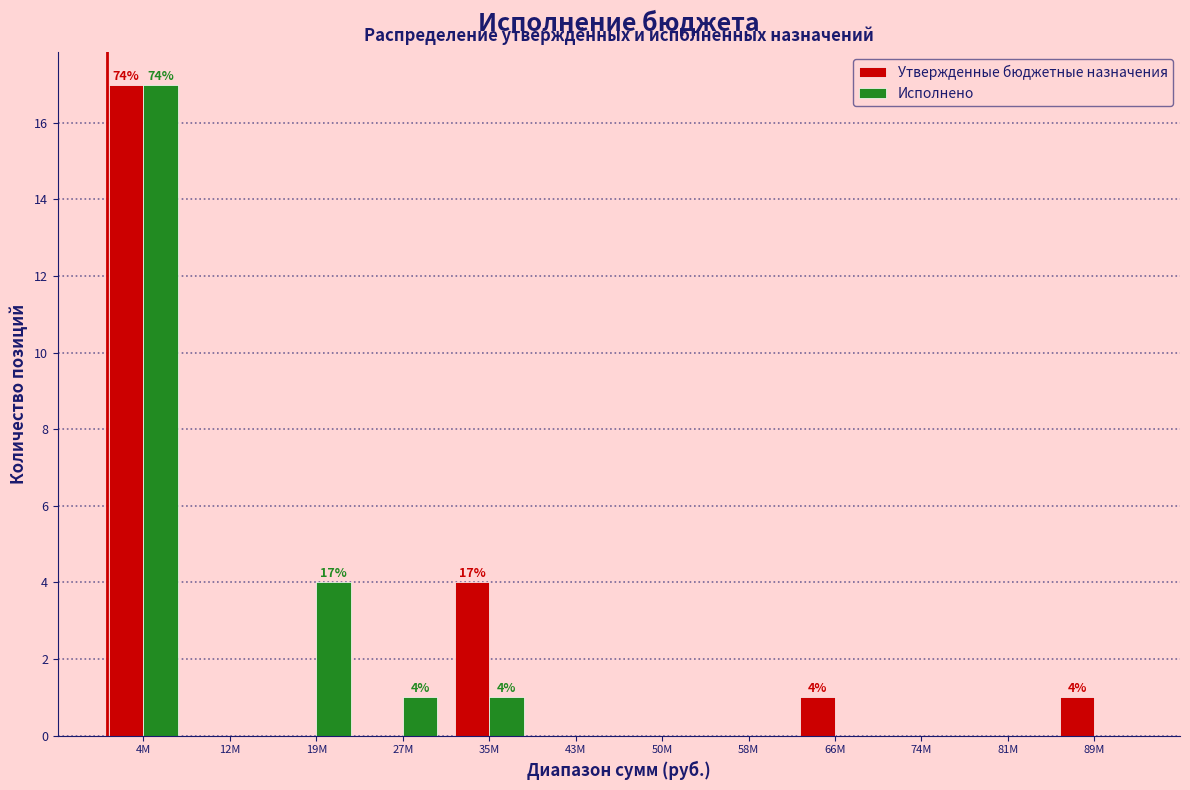

Reading right to left, transcribe all the data shown in this chart.

Утвержденные бюджетные назначения: 89М=1	81М=0	74М=0	66М=1	58М=0	50М=0	43М=0	35М=4	27М=0	19М=0	12М=0	4М=17
Исполнено: 89М=0	81М=0	74М=0	66М=0	58М=0	50М=0	43М=0	35М=1	27М=1	19М=4	12М=0	4М=17